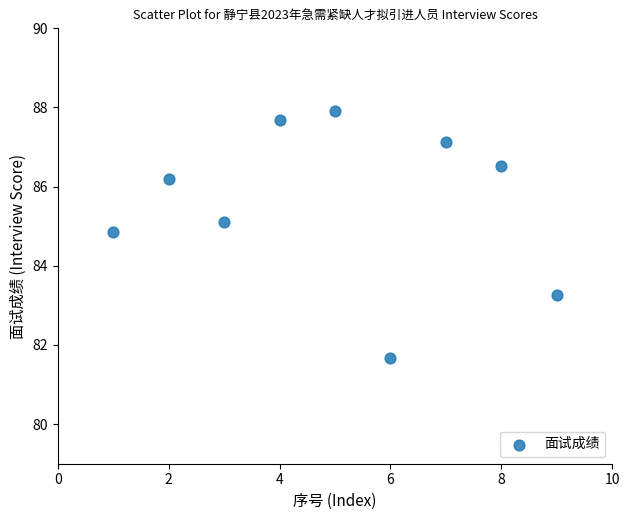

What Y value in the scatter plot is closest to 84?

83.3